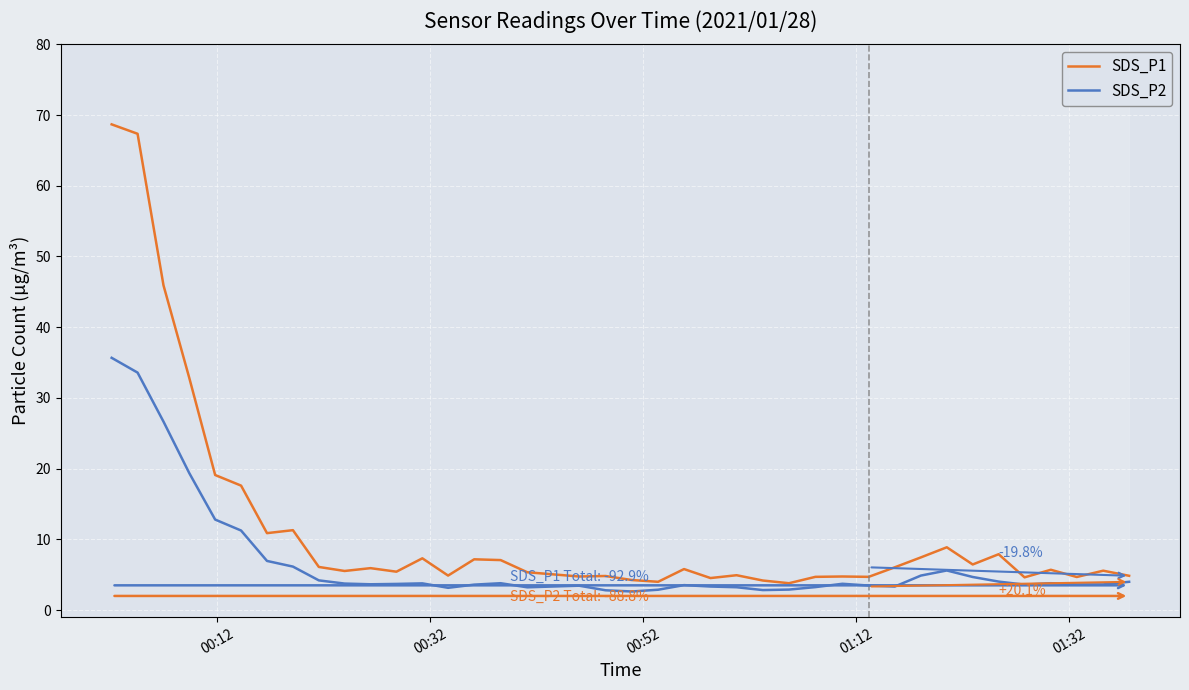

Which series has the widest spread of values?

SDS_P1